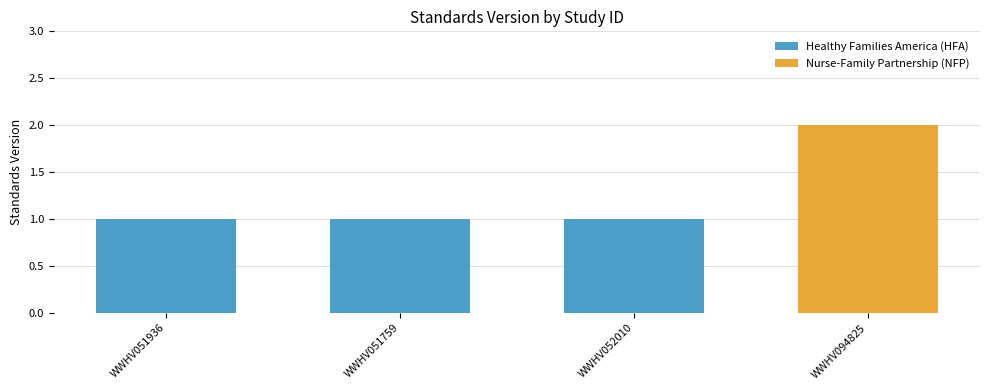

What is the difference between the maximum and minimum values?

1